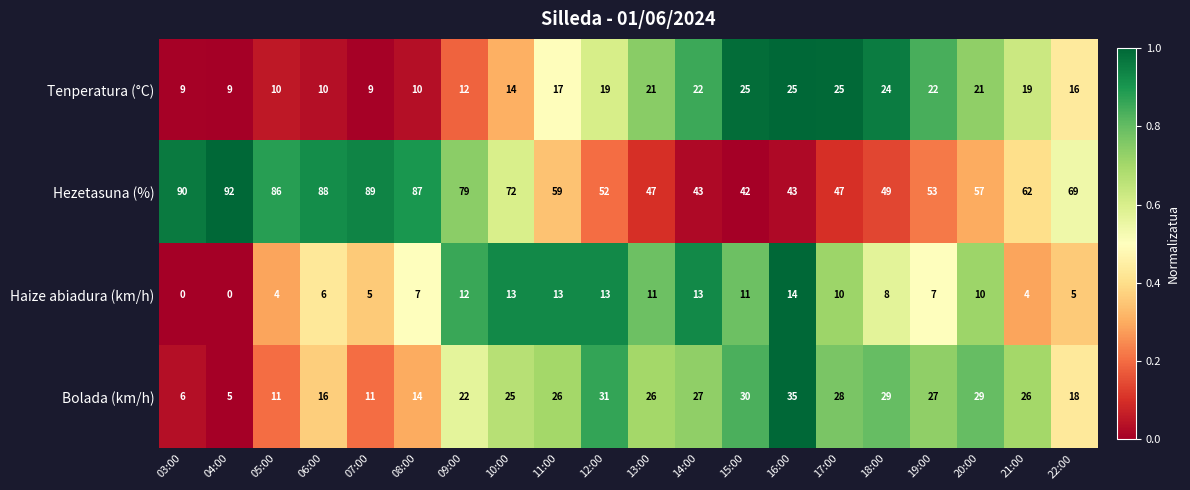

Is it true that Tenperatura (°C) equals 6 at 07:00?

False